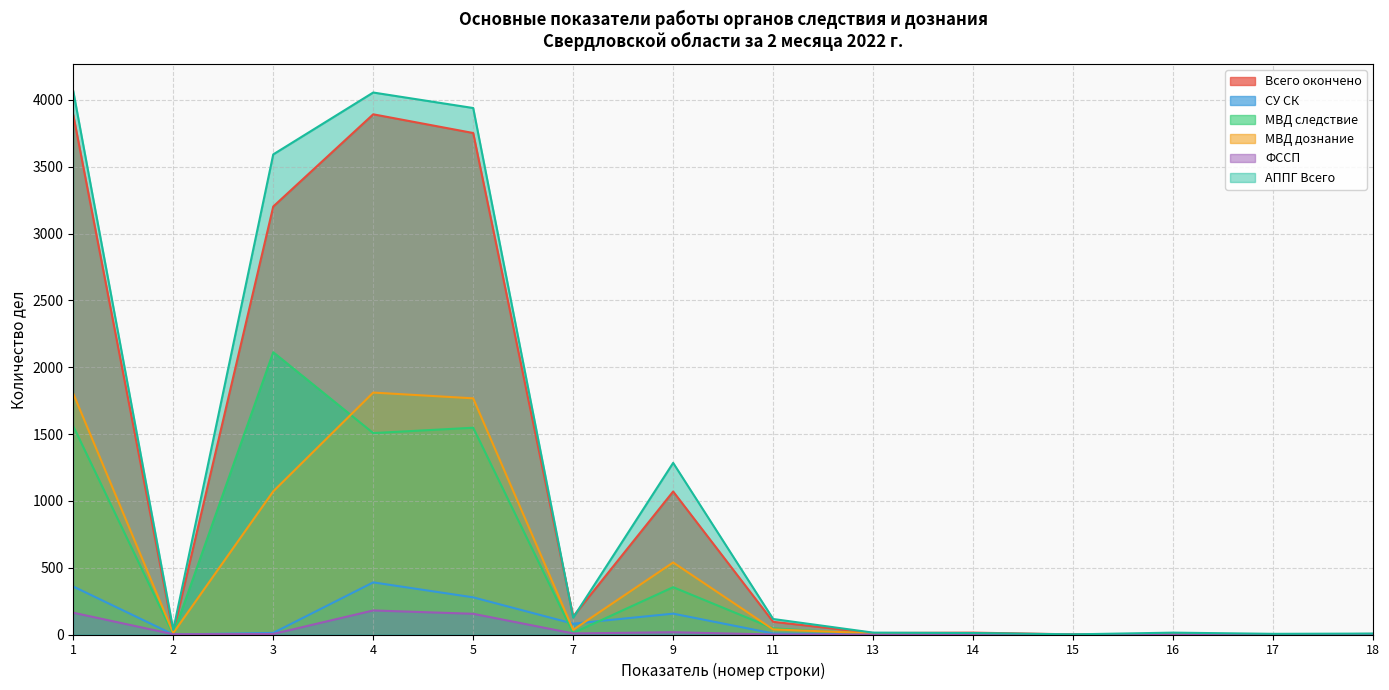

What is the difference between the maximum and minimum values in the Всего окончено series?

3891